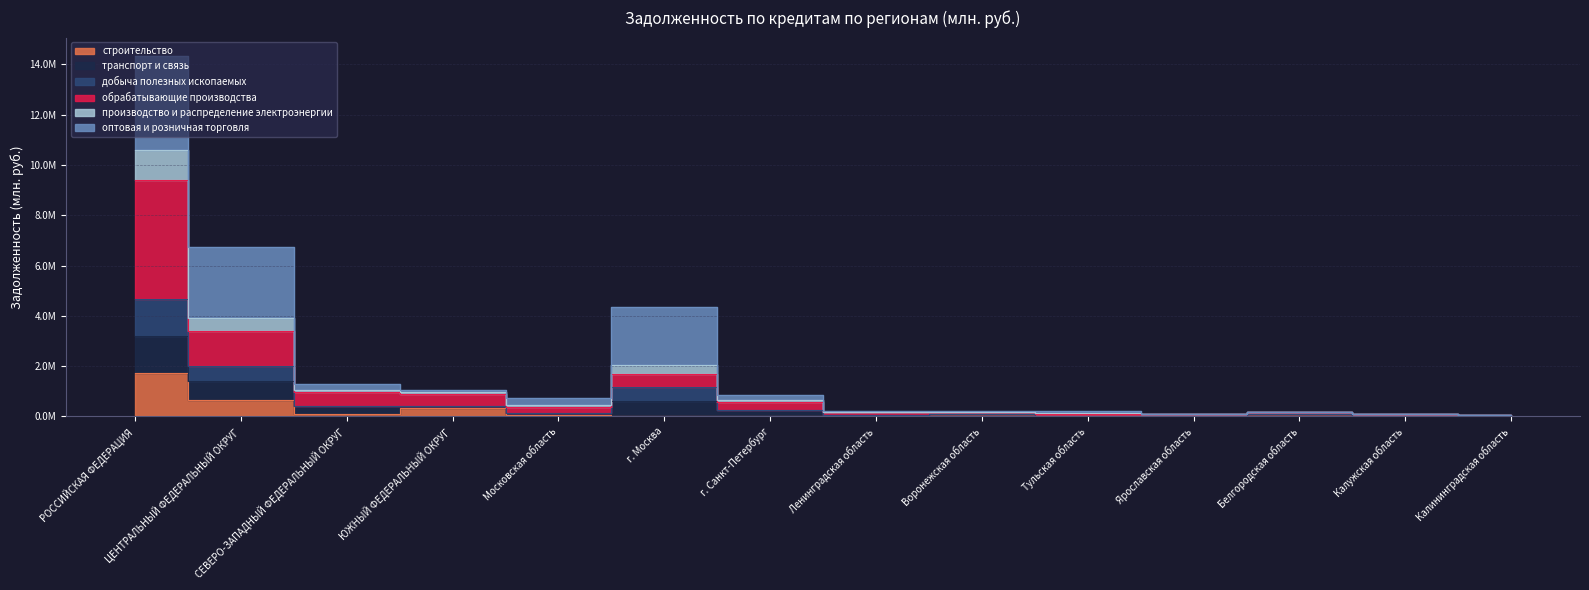

What is the minimum value for транспорт и связь?

71826